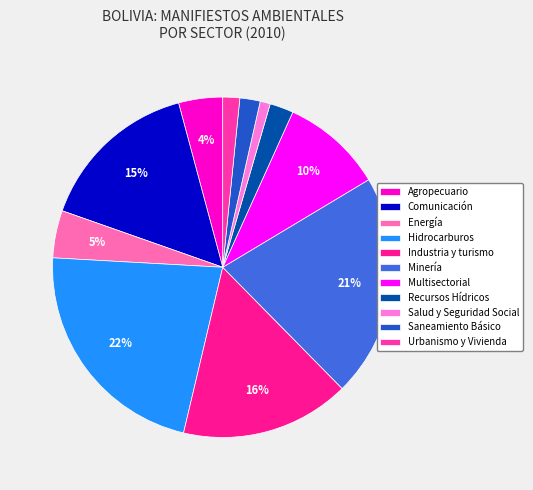

Is there any slice that represents more than half of the pie?

No